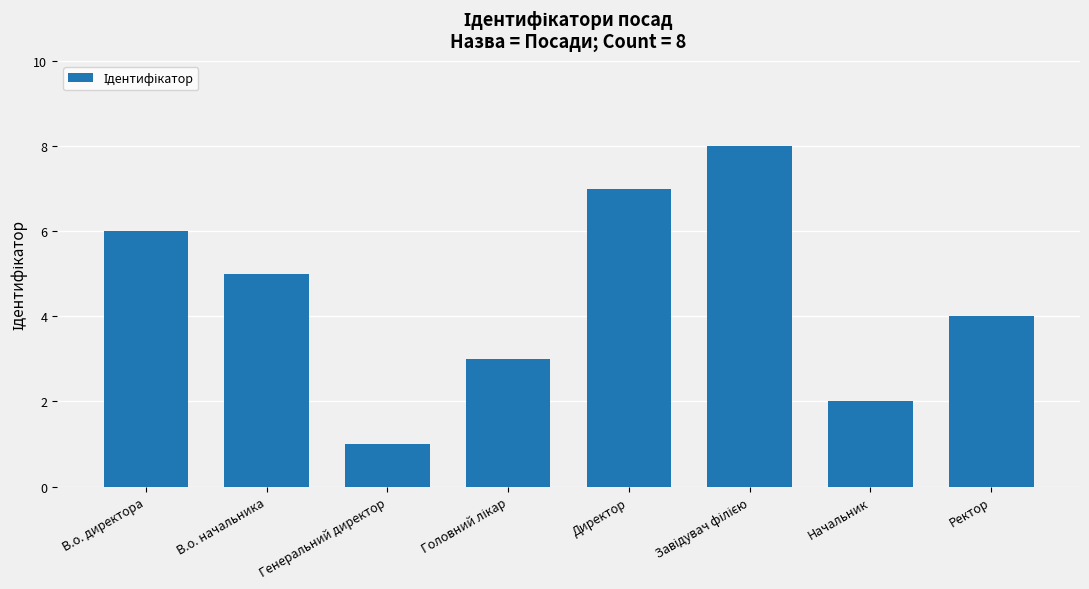

The chart shows a value of 1 at Генеральний директор. True or false?

True